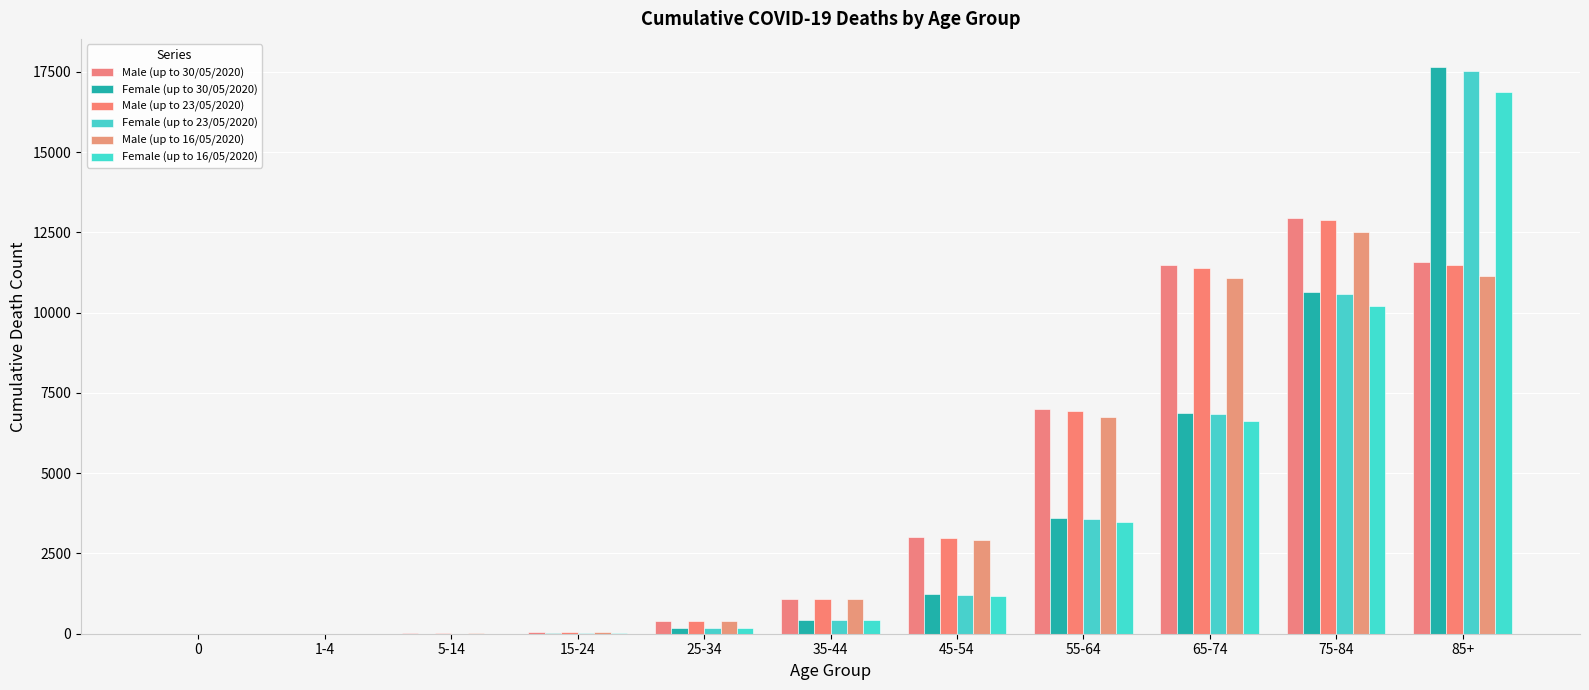

What position from the left is 5-14?

3